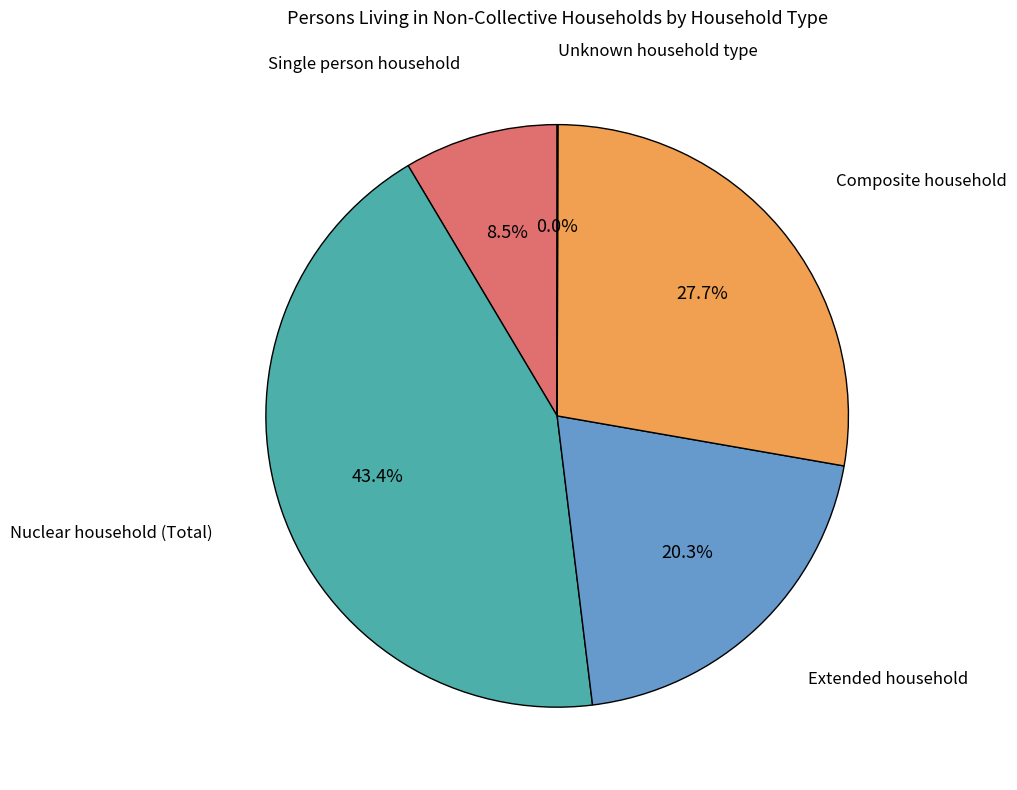

Is there a majority slice in this chart?

No